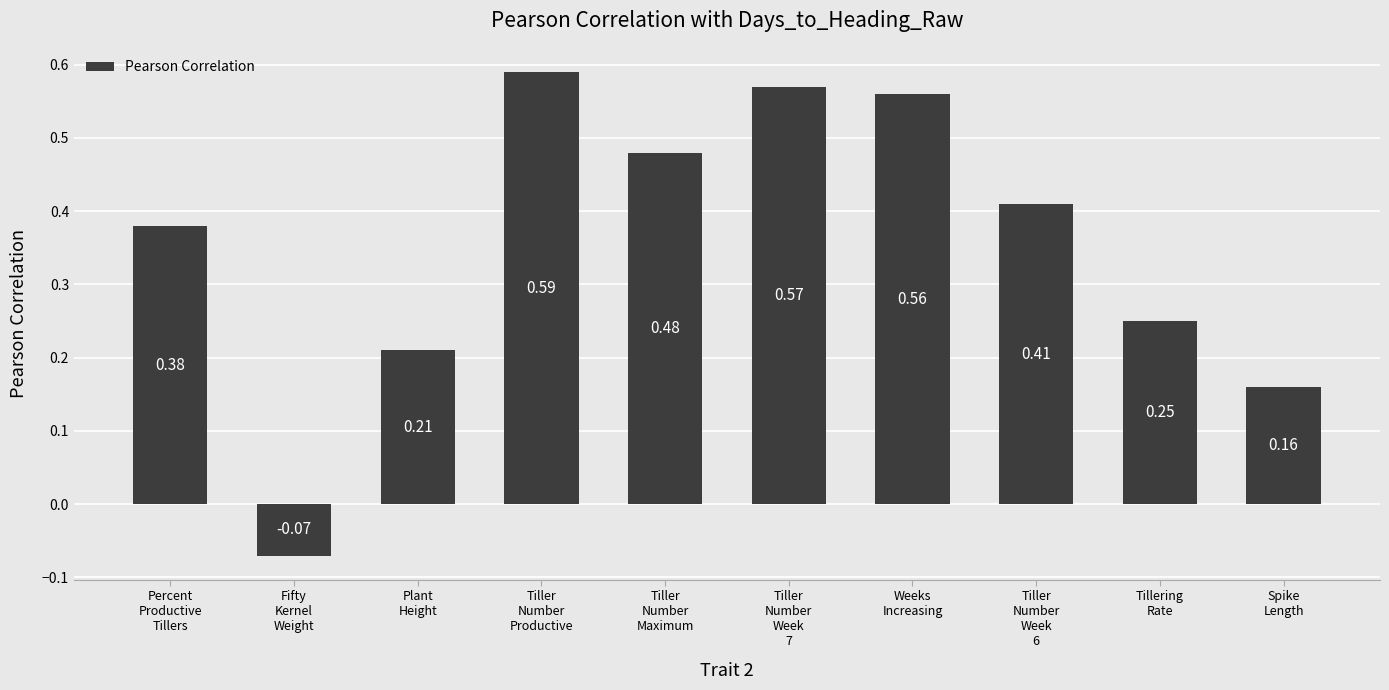

Rank the categories by value from lowest to highest.

Fifty
Kernel
Weight, Spike
Length, Plant
Height, Tillering
Rate, Percent
Productive
Tillers, Tiller
Number
Week
6, Tiller
Number
Maximum, Weeks
Increasing, Tiller
Number
Week
7, Tiller
Number
Productive